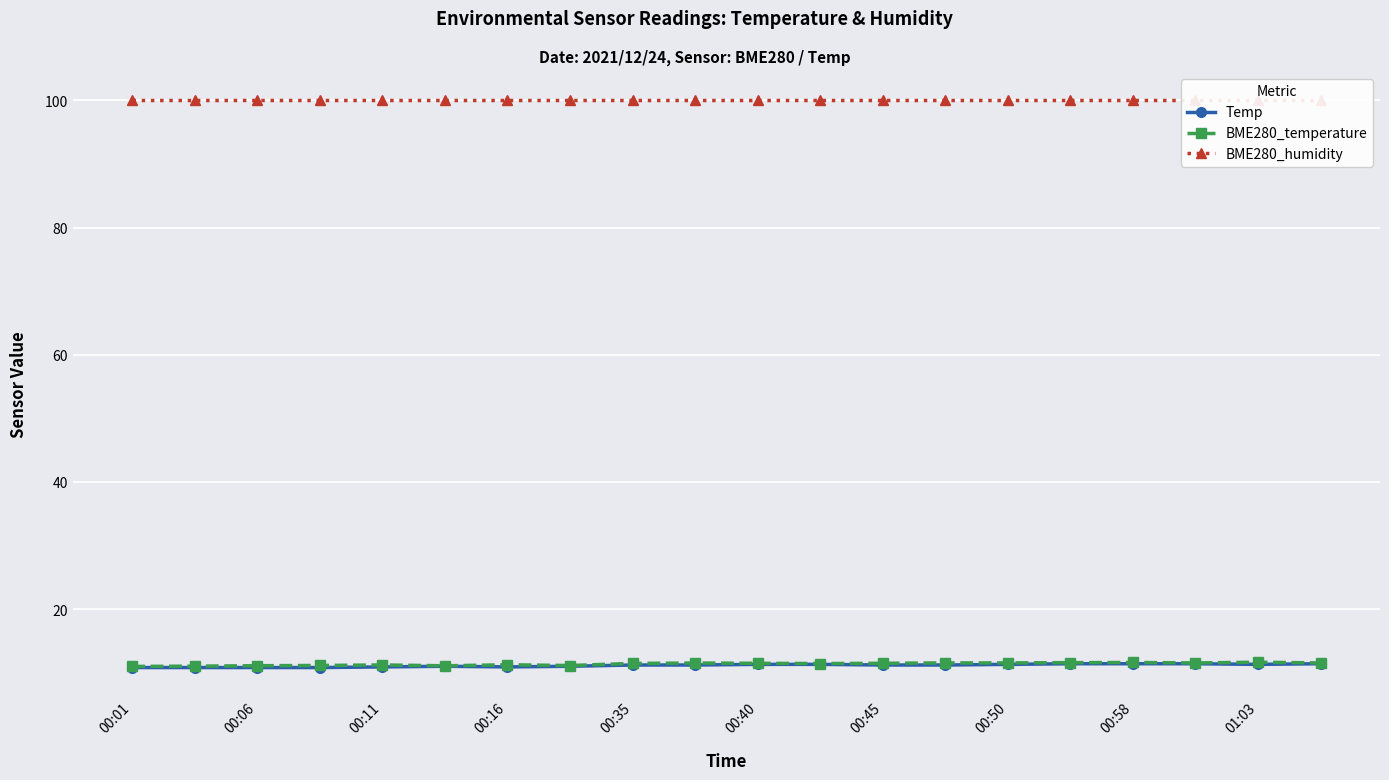

What are all the series names shown in the legend?

Temp, BME280_temperature, BME280_humidity